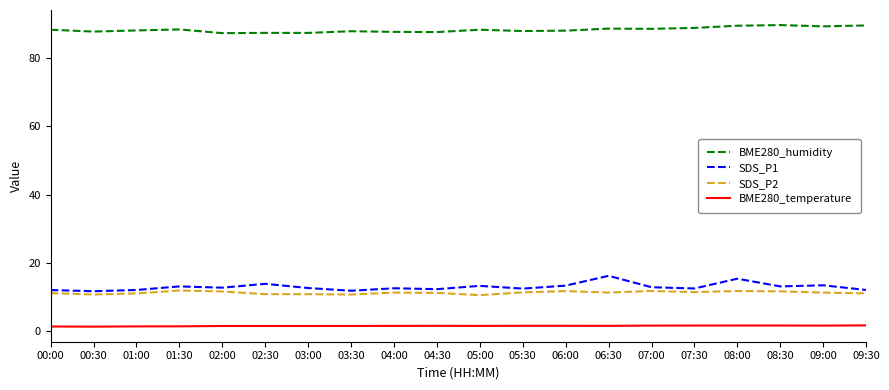

At how many categories does at least one series exceed 86?

20